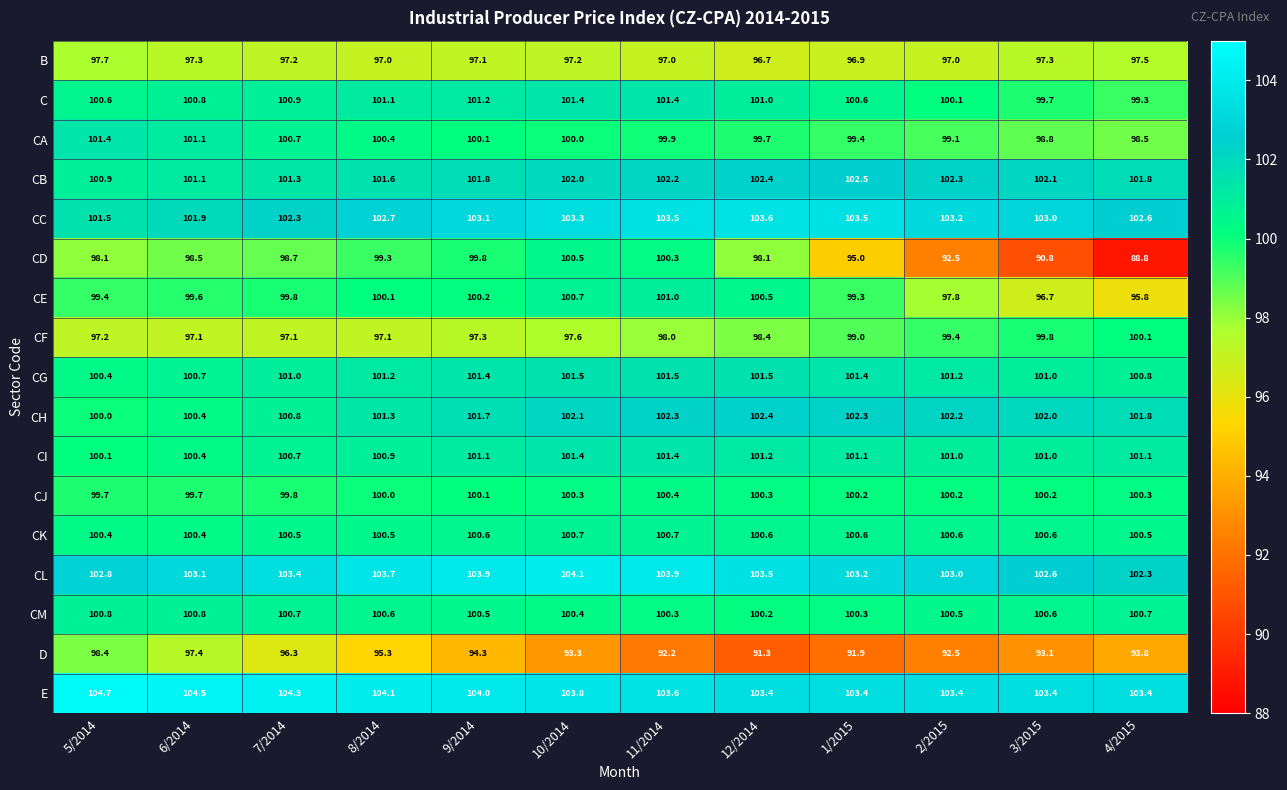

What is the minimum value shown in the chart?

88.8